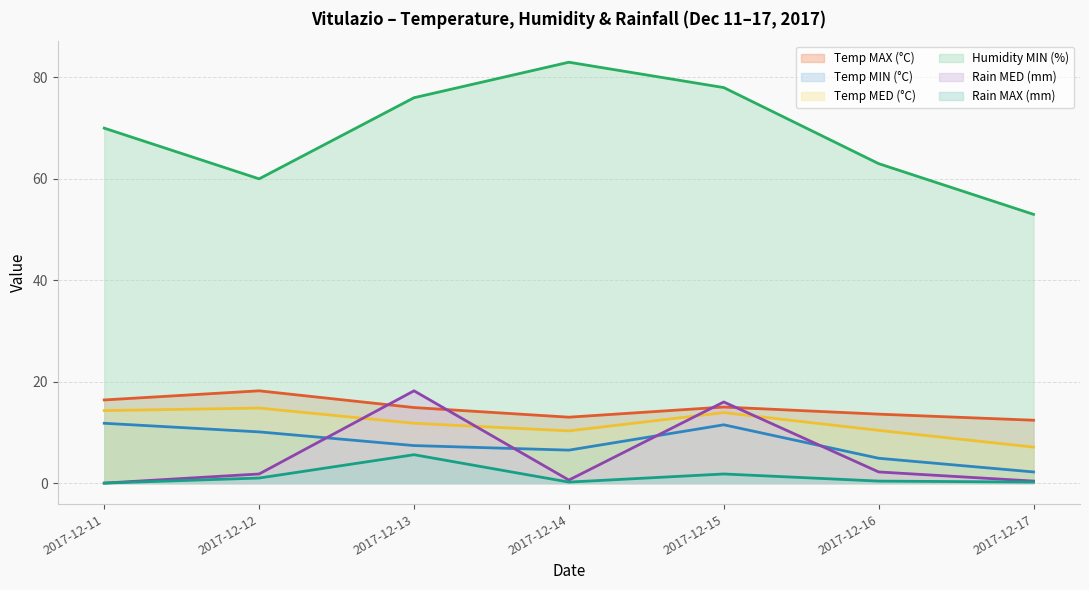

List the labels in order of Rain MAX (mm) value, smallest first.

2017-12-11, 2017-12-14, 2017-12-17, 2017-12-16, 2017-12-12, 2017-12-15, 2017-12-13